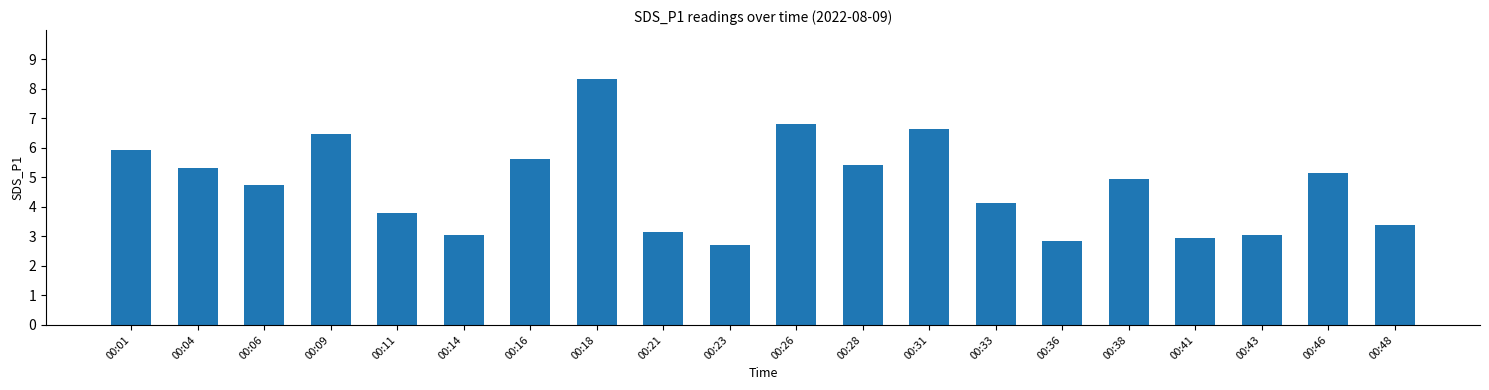

Where does the data first go above 4?

00:01